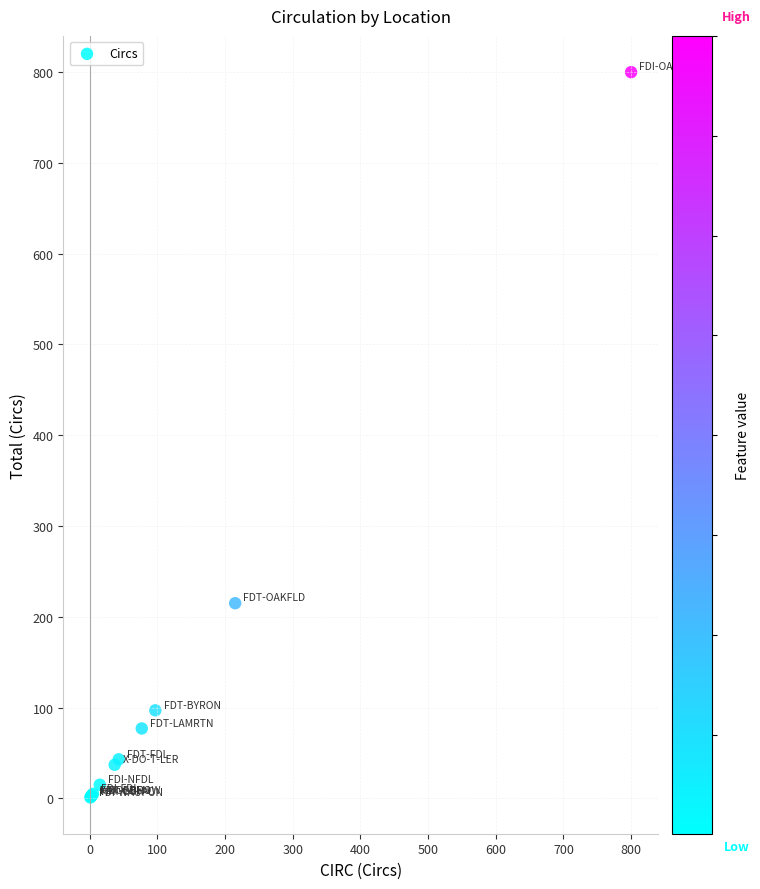

What Y value in the scatter plot is closest to 400?

215